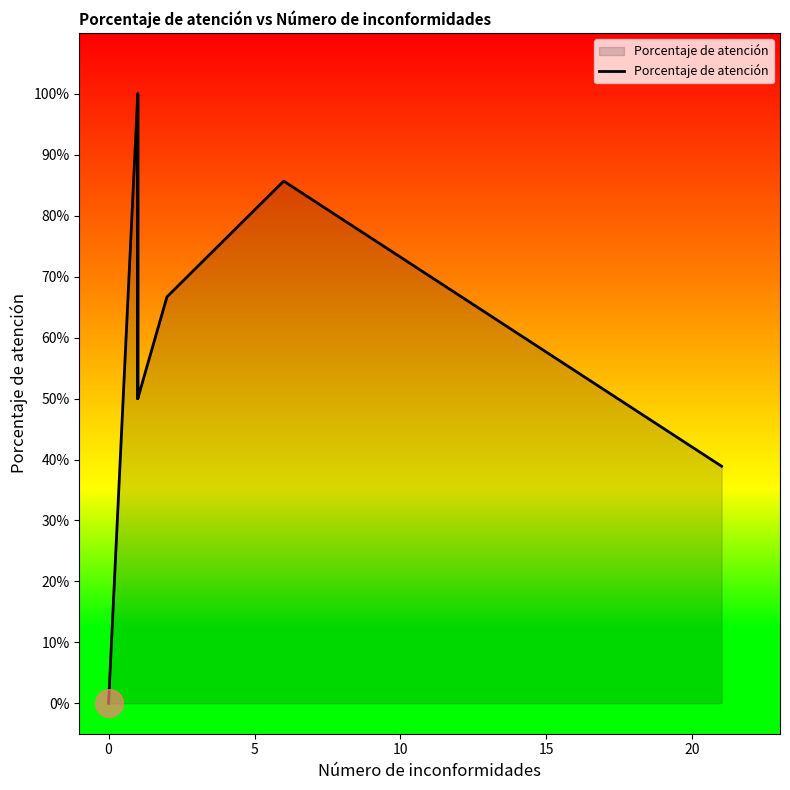

What is the maximum value shown in the chart?

1.0